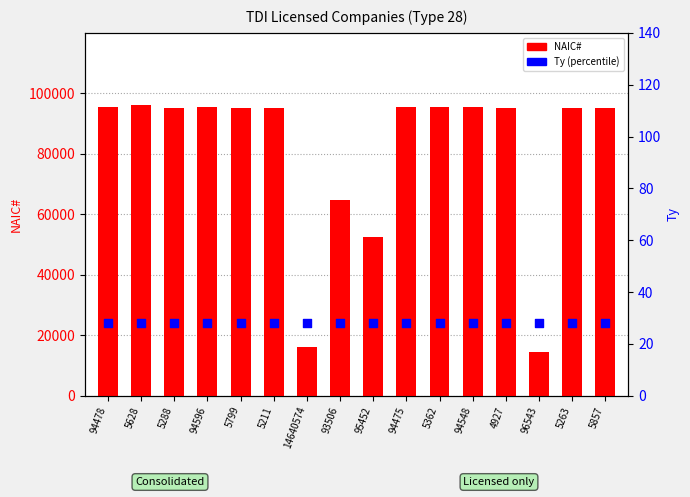

What are all the series names shown in the legend?

NAIC#, Ty